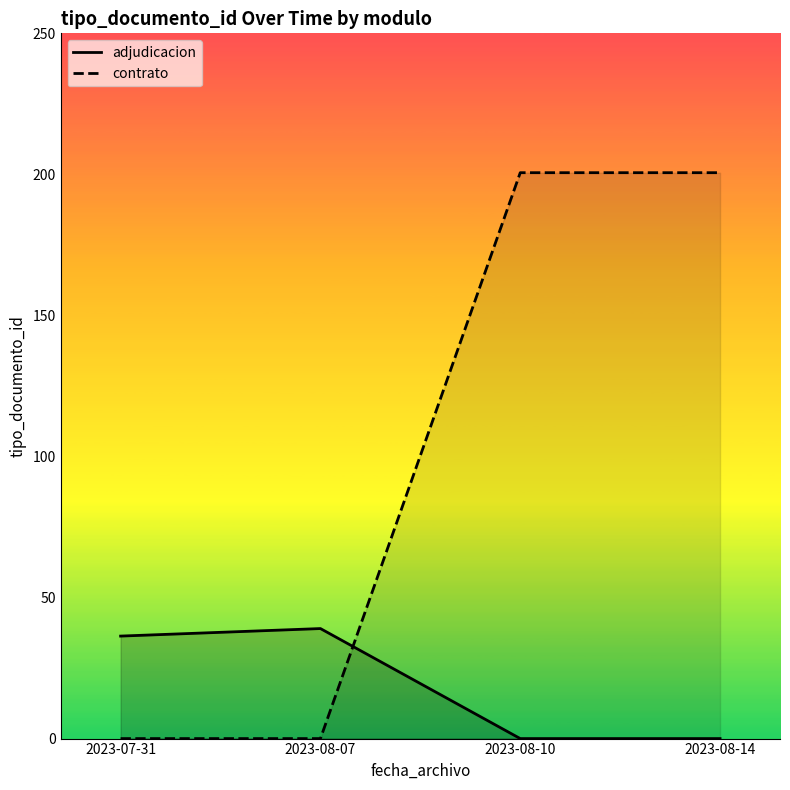

Which category has the lowest value in the contrato series?

2023-07-31